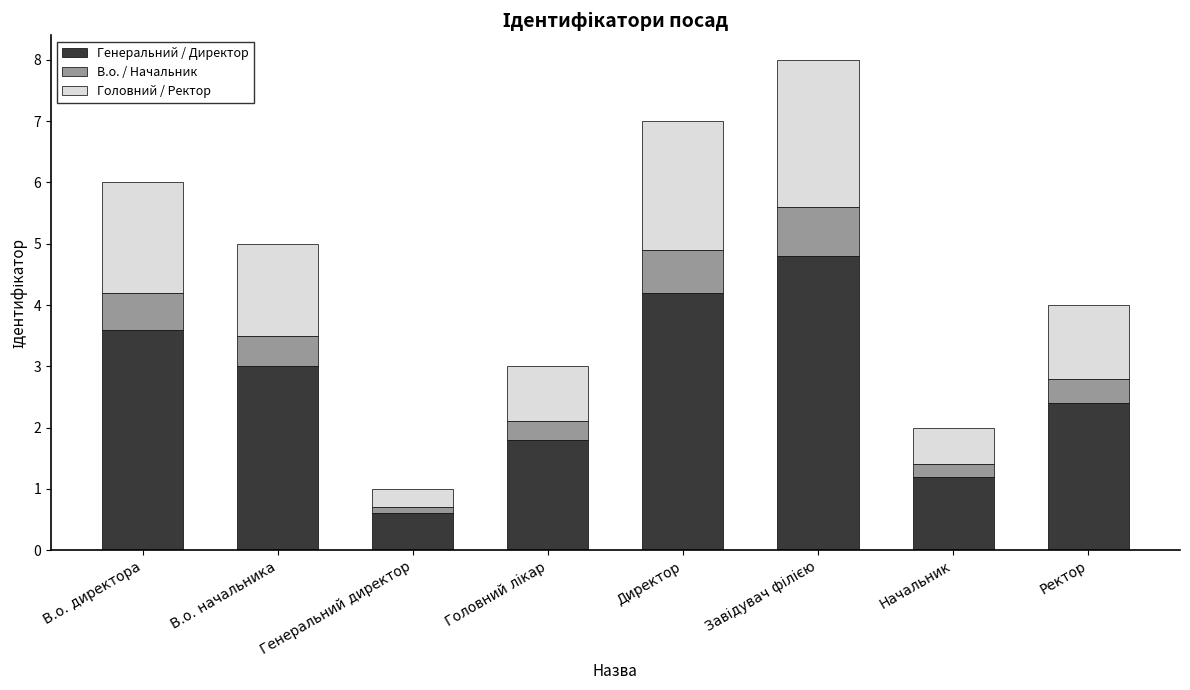

What is the difference between the Генеральний / Директор values at Начальник and Директор?

3.0